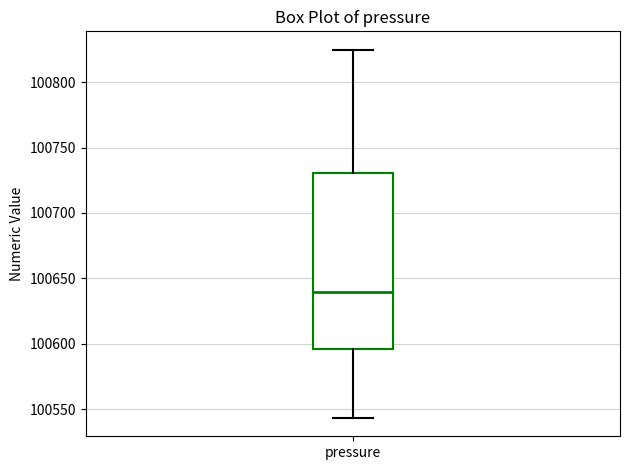

Where does the median line of the box for pressure sit on the y-axis? The values are not printed on the chart, so give them approximately, as read against the axis.

100640